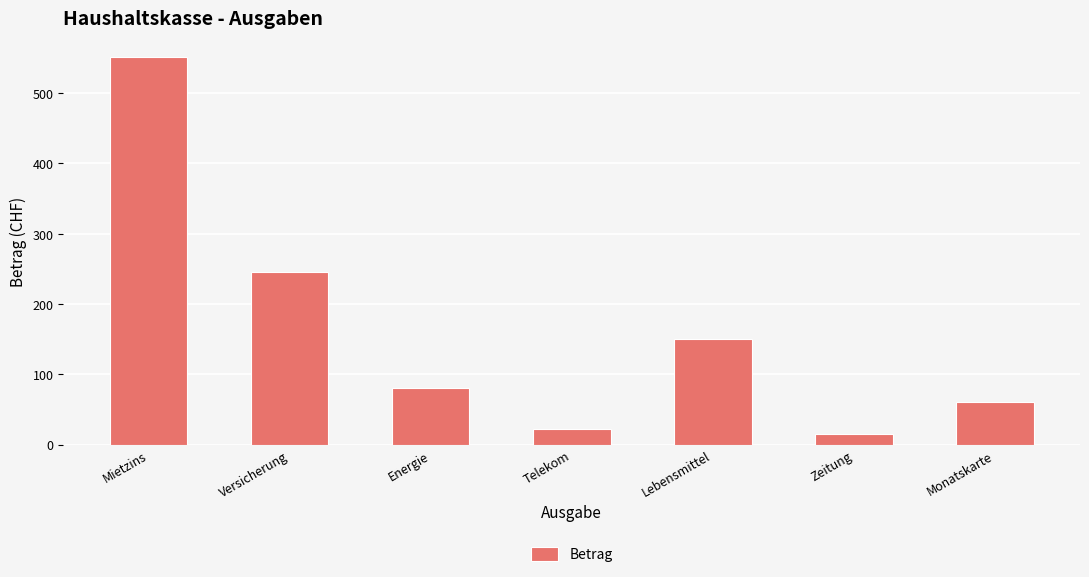

Rank the categories by value from highest to lowest.

Mietzins, Versicherung, Lebensmittel, Energie, Monatskarte, Telekom, Zeitung